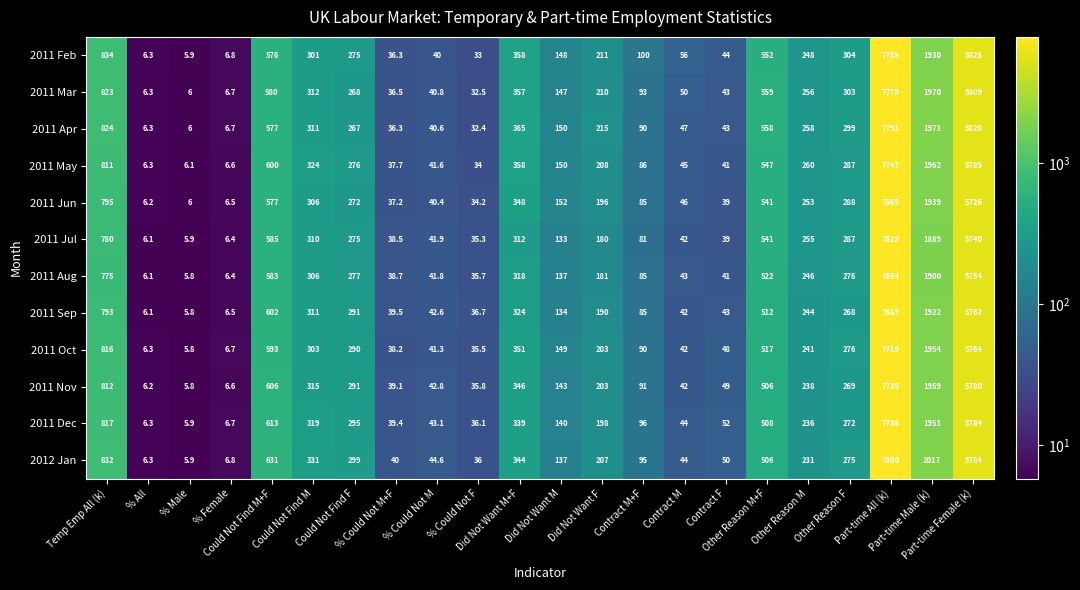

What is the total value across all series at Could Not Find F?

3376.0